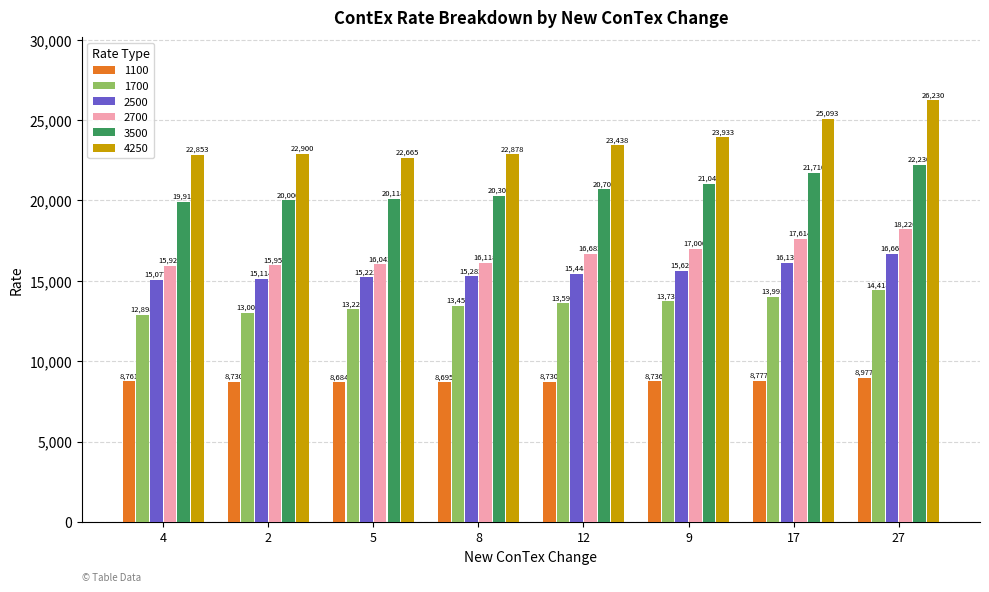

What is the sum of the 1100 values at 4 and 2?

17491